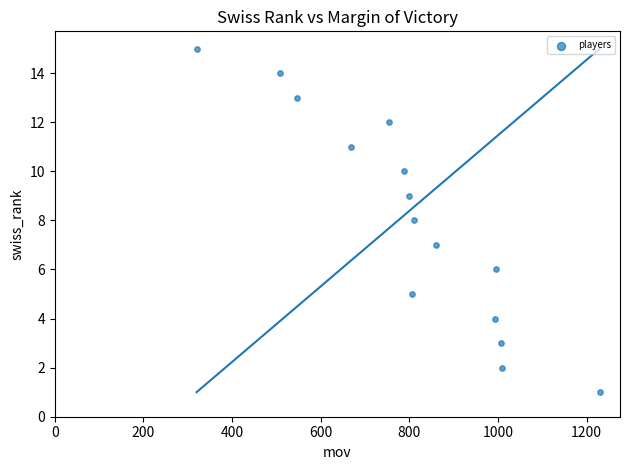

What is the range of Y values (max minus min)?

14